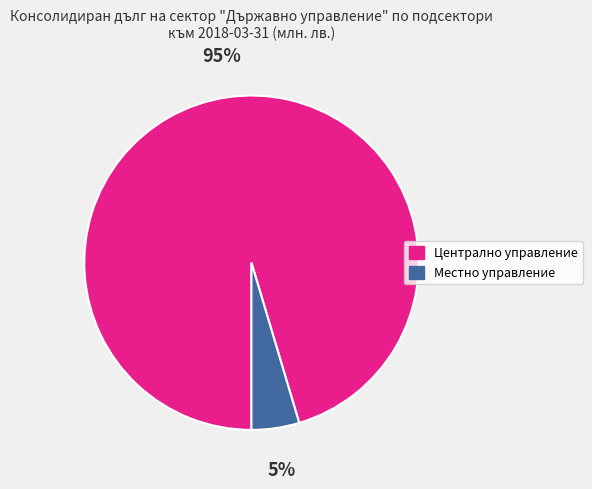

Does Централно управление account for over 50% of the chart?

Yes